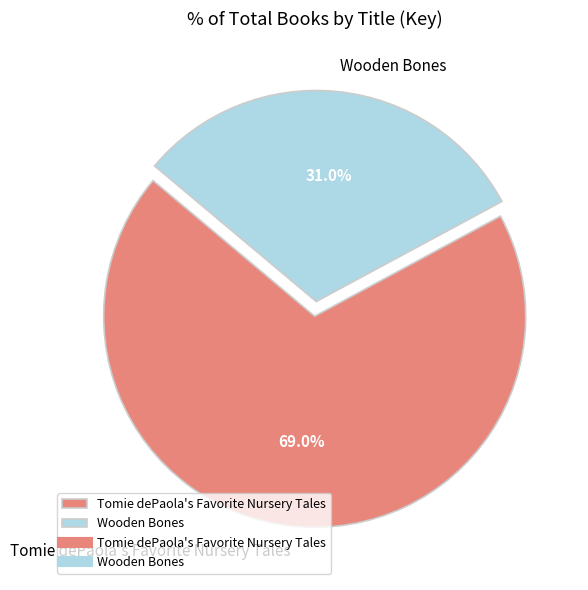

To the nearest percent, what percentage of the pie is Wooden Bones?

31%